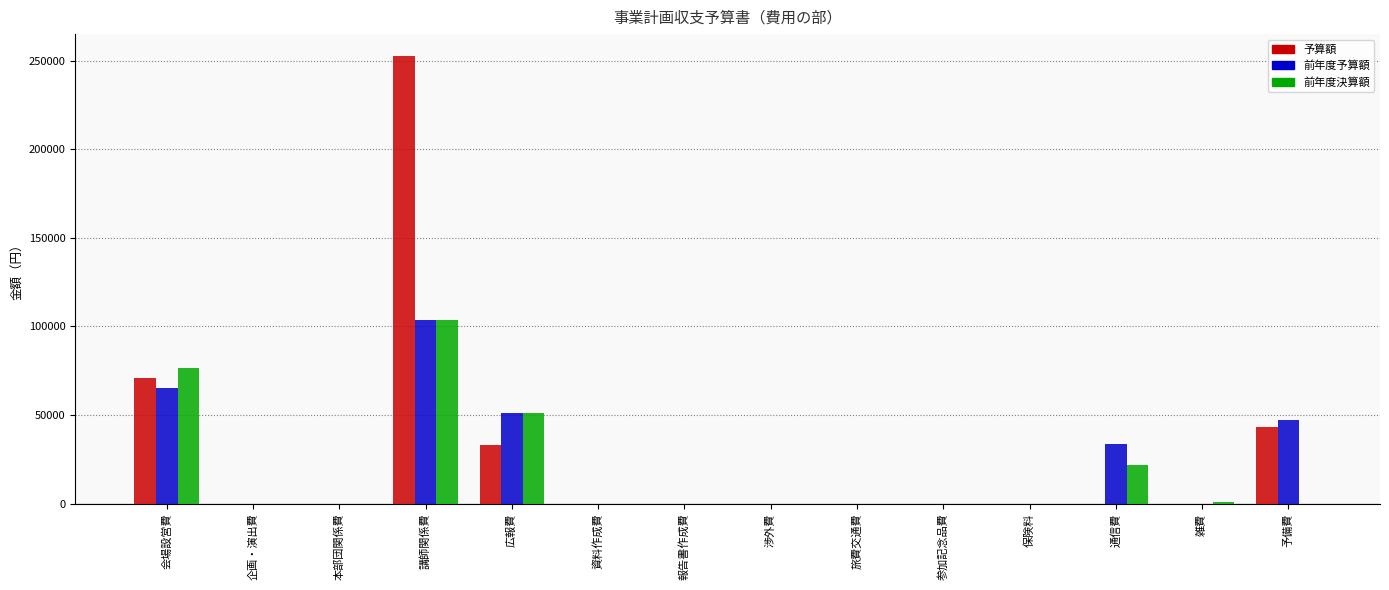

What is the greatest value displayed?

252500